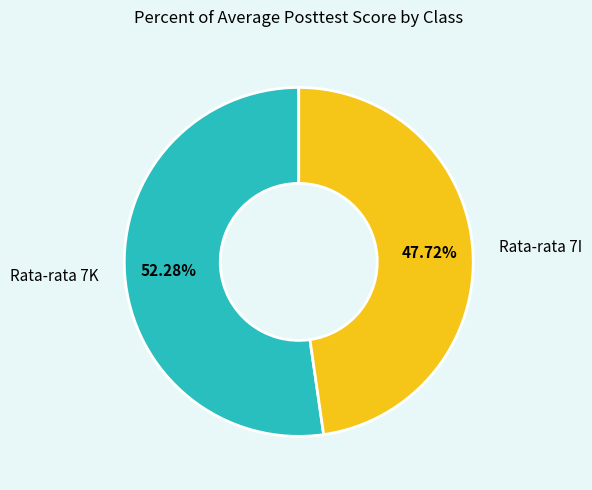

The Rata-rata 7I slice represents 48% of the pie. True or false?

True